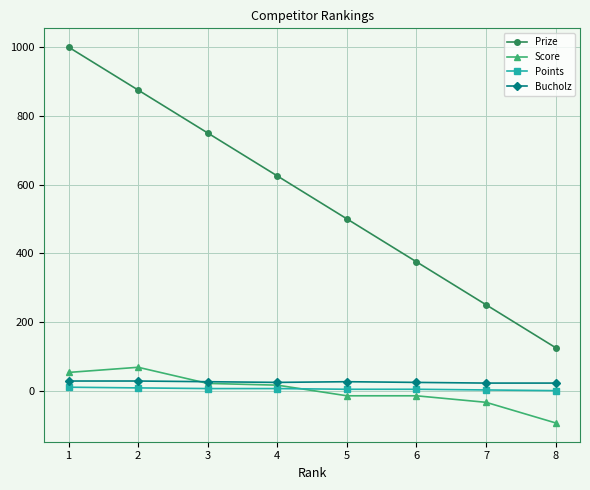

True or false: Points and Score intersect in this chart.

True